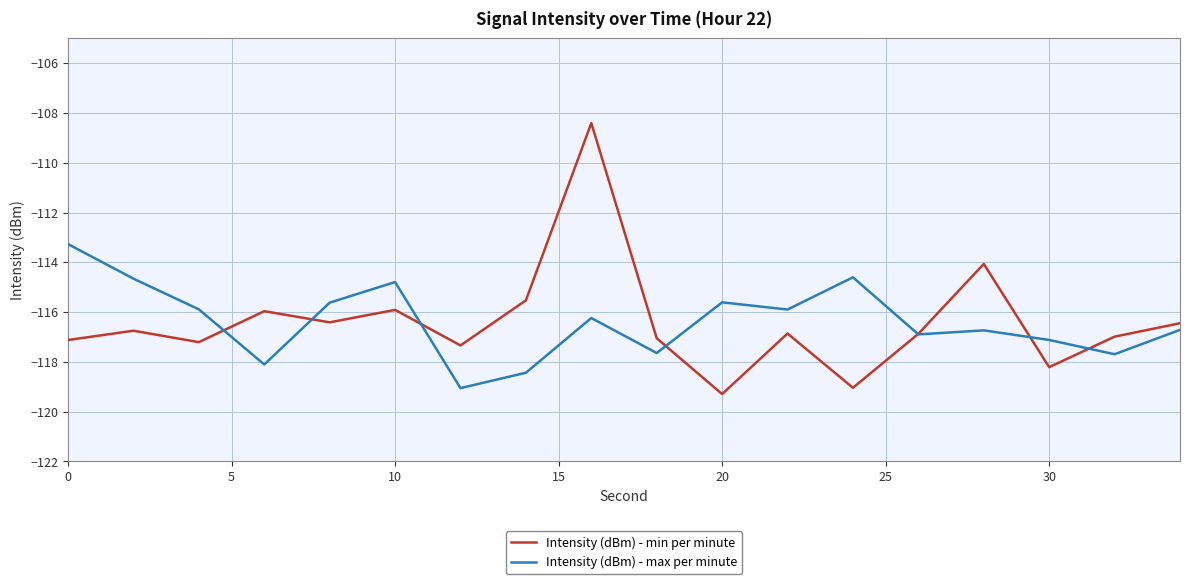

List the series in order of their peak value, lowest first.

Intensity (dBm) - max per minute, Intensity (dBm) - min per minute